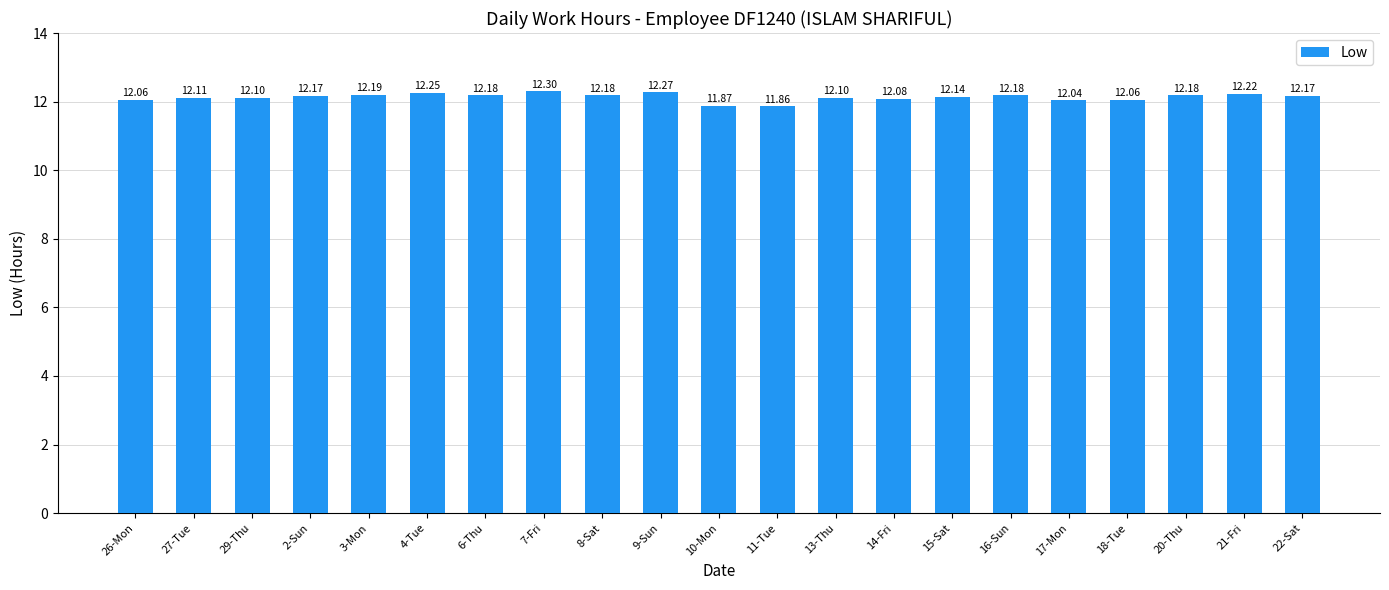

What is the label of the 2nd bar from the right?

21-Fri